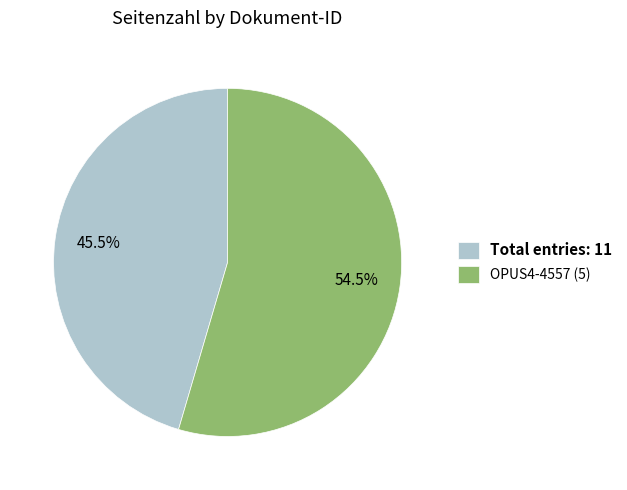

Do OPUS4-4557 (5) and Total entries: 11 together represent more than half of the pie?

Yes